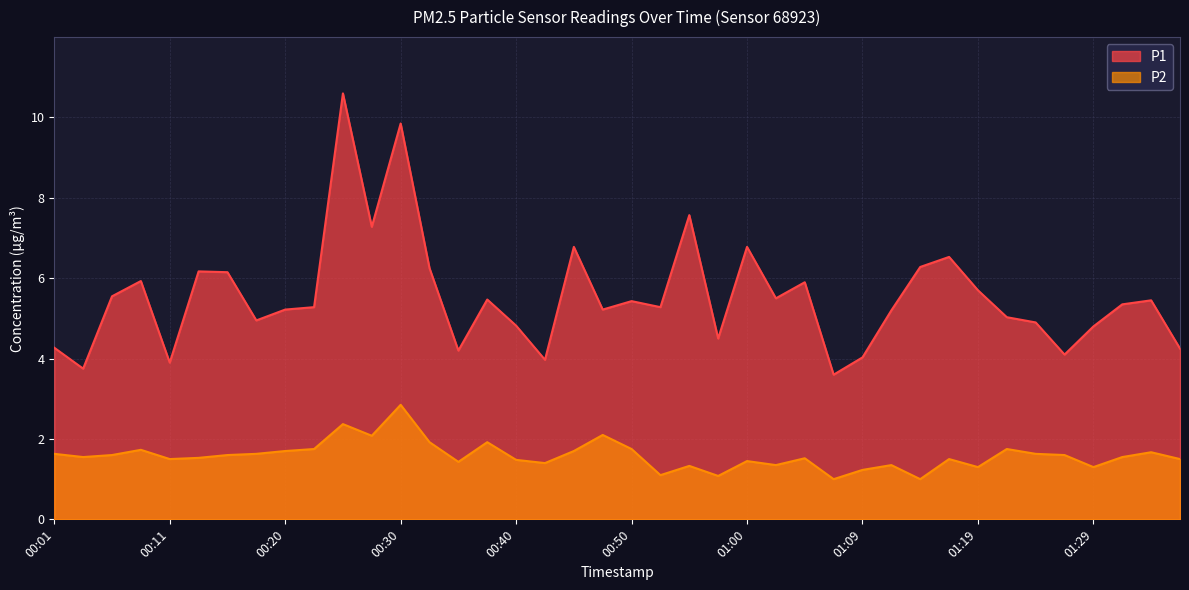

At which category does P1 reach its first local peak?

00:08